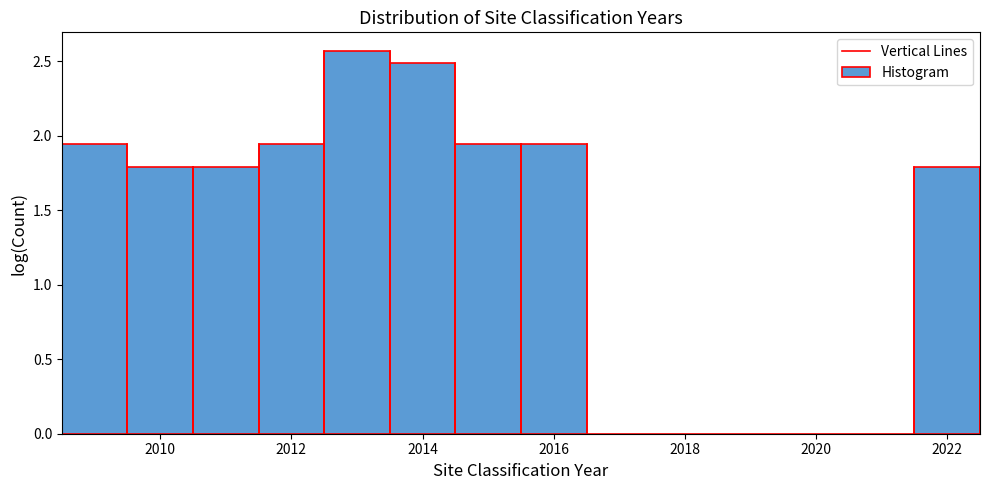

Over which range of the x-axis is the bar tallest?

2012.5 to 2013.5